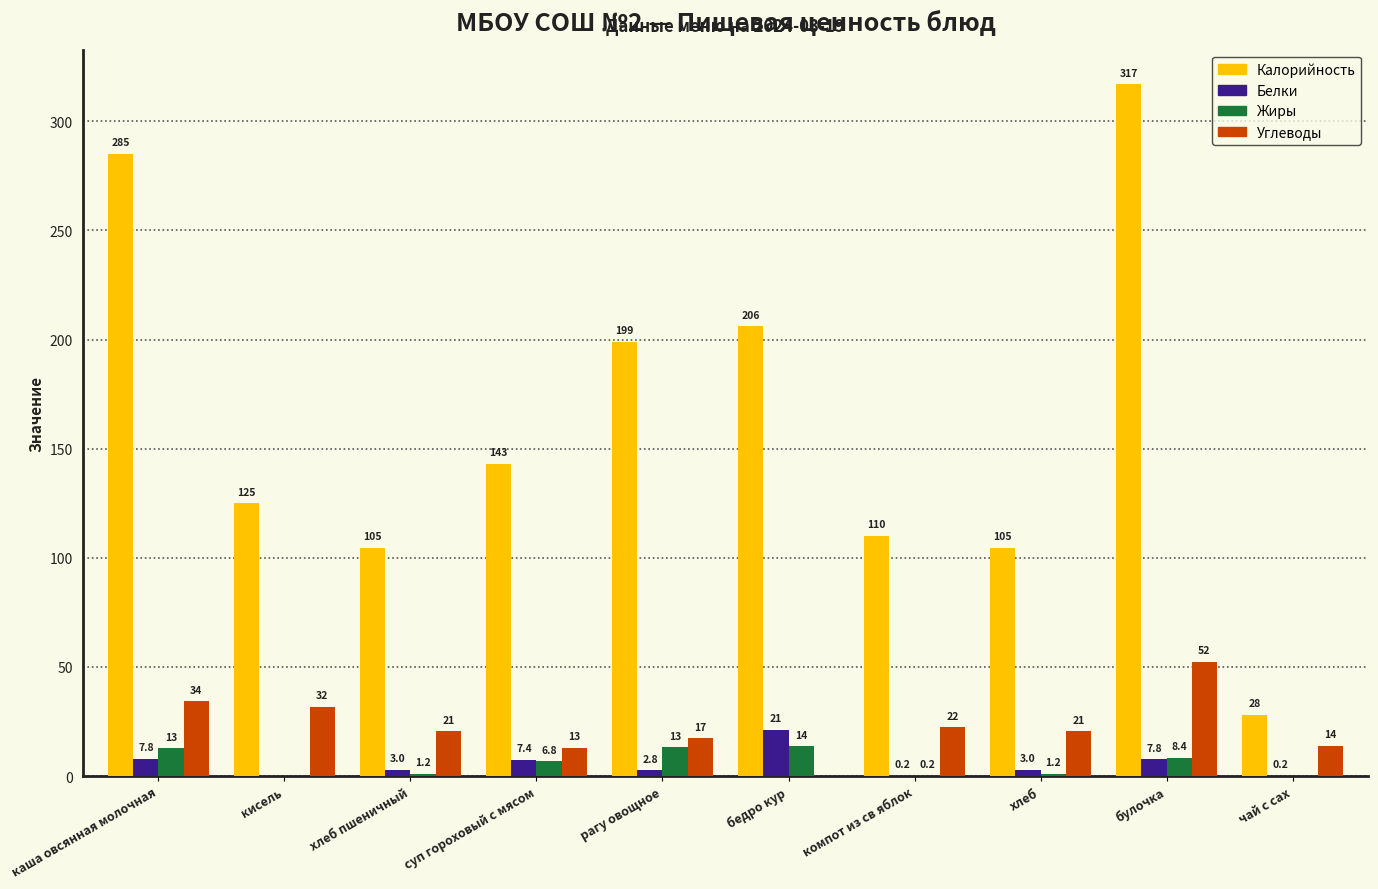

At which category is the sum across all series the highest?

булочка